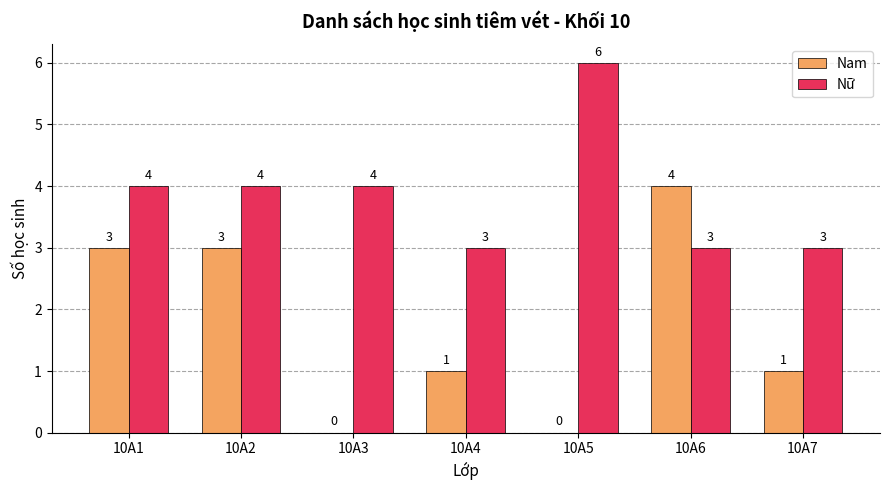

Reading left to right, list all the values displayed in this chart.

Nam: 10A1=3	10A2=3	10A3=0	10A4=1	10A5=0	10A6=4	10A7=1
Nữ: 10A1=4	10A2=4	10A3=4	10A4=3	10A5=6	10A6=3	10A7=3